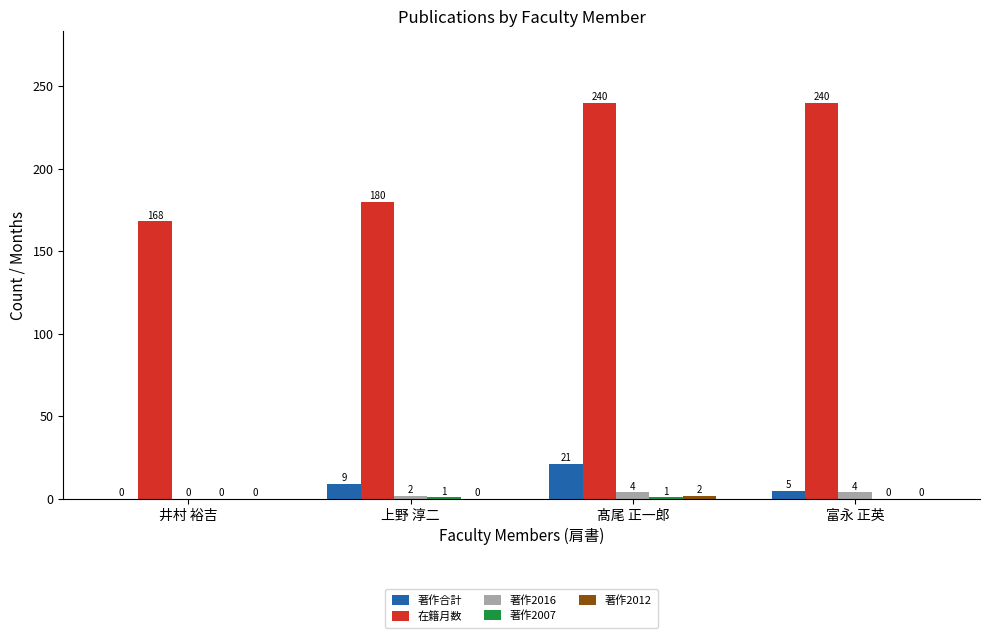

At which label does 著作合計 reach its peak?

髙尾 正一郎